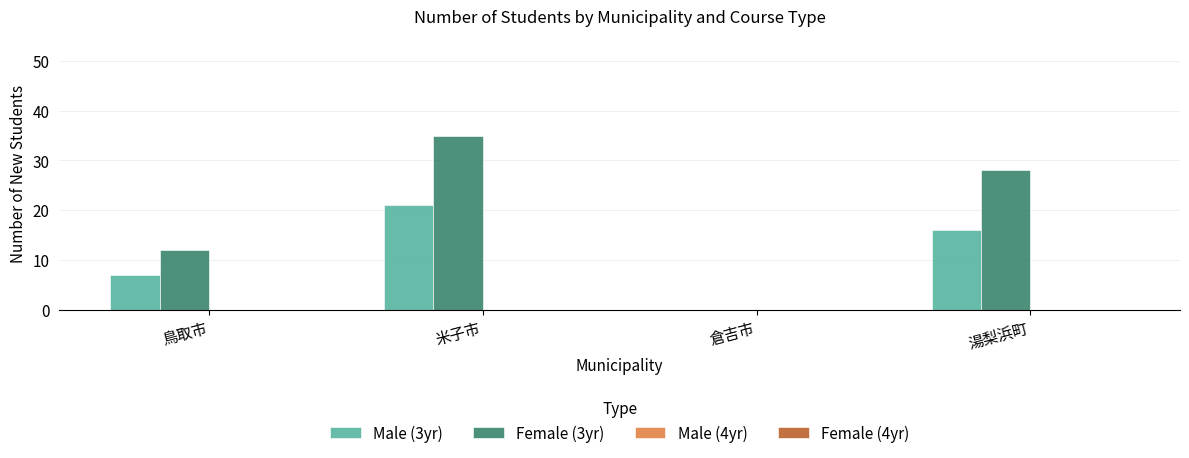

Count the Male (3yr) values in the range 7 to 21.

3